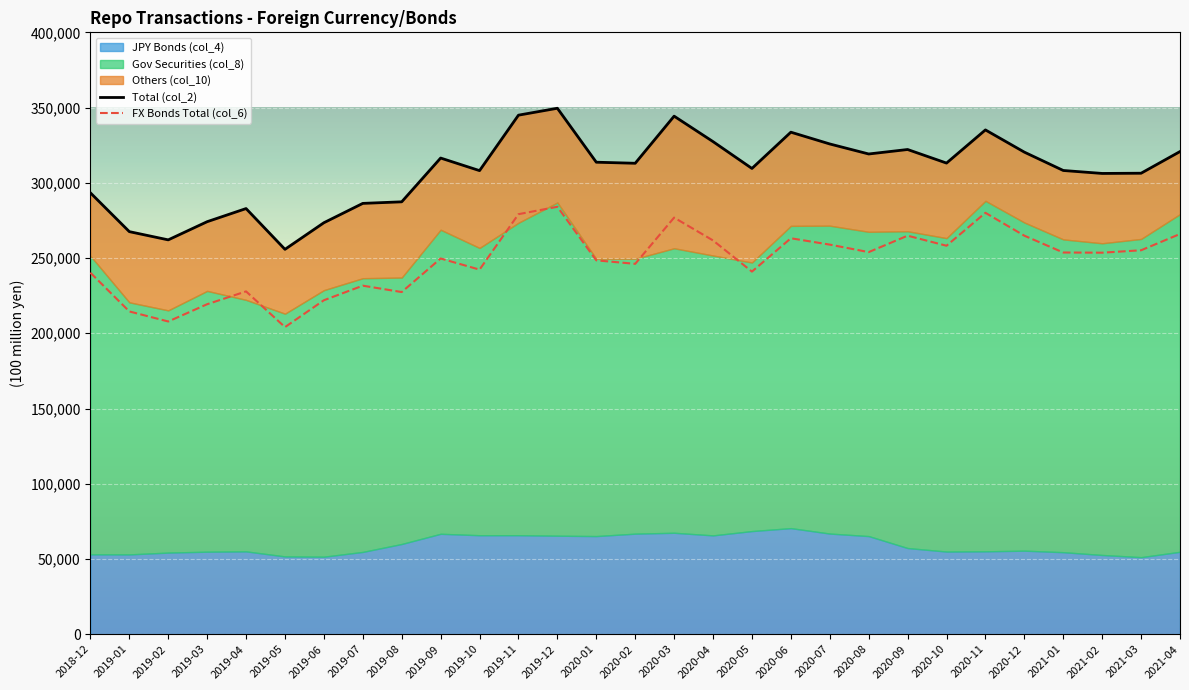

True or false: FX Bonds Total (col_6) has more than 0 points higher than both neighbors.

True